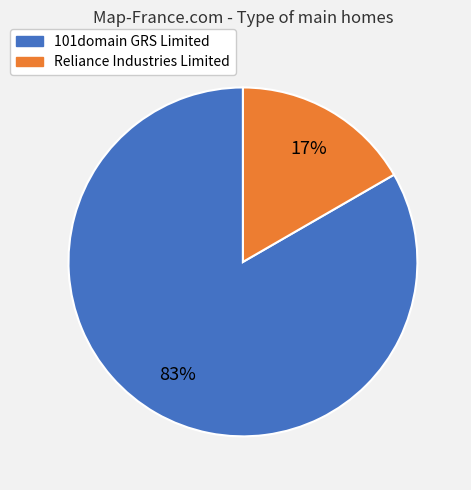

How many segments does this pie chart have?

2